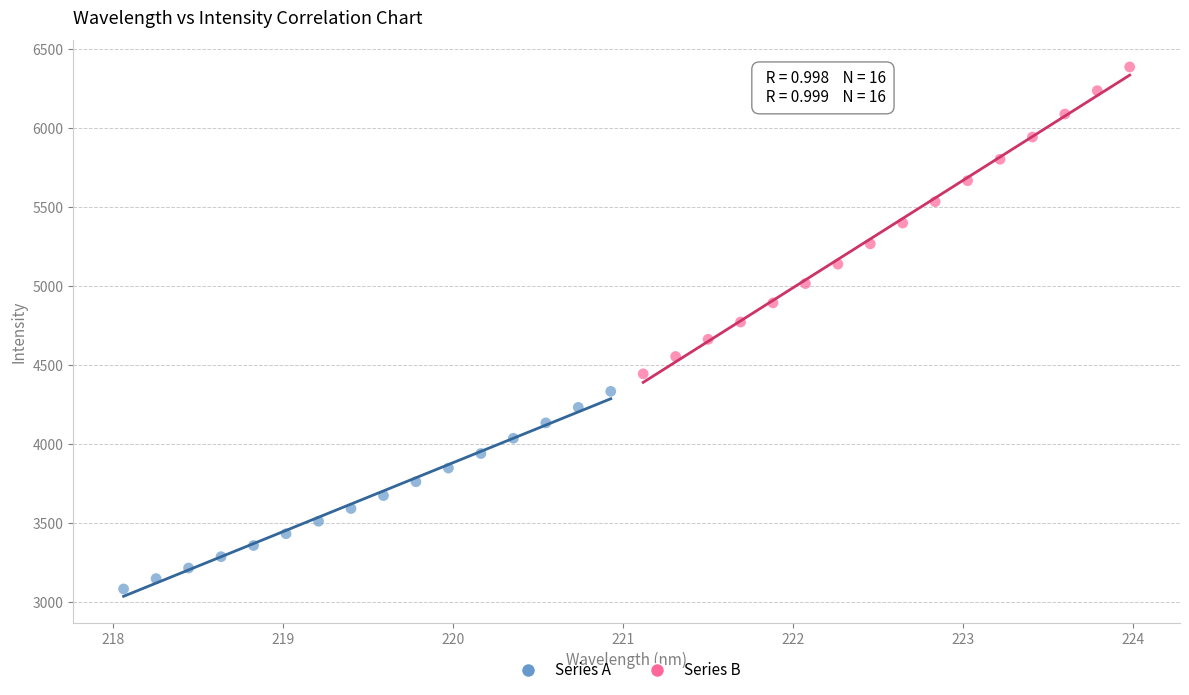

Which series reaches the maximum Y coordinate?

Series B